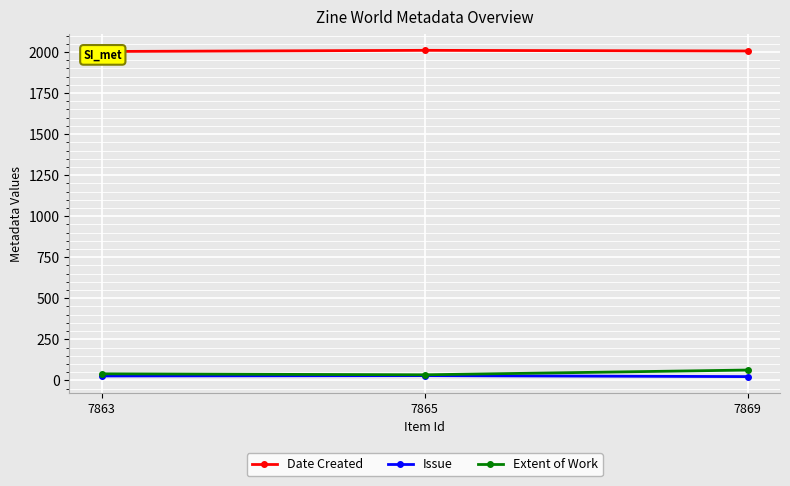

Count the number of data series in this chart.

3